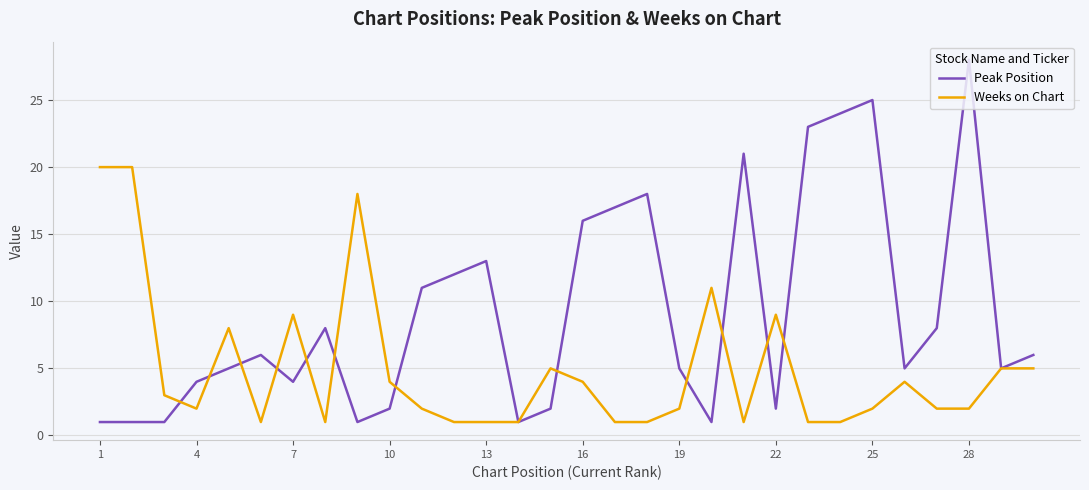

Which series has the largest total across all categories?

Peak Position